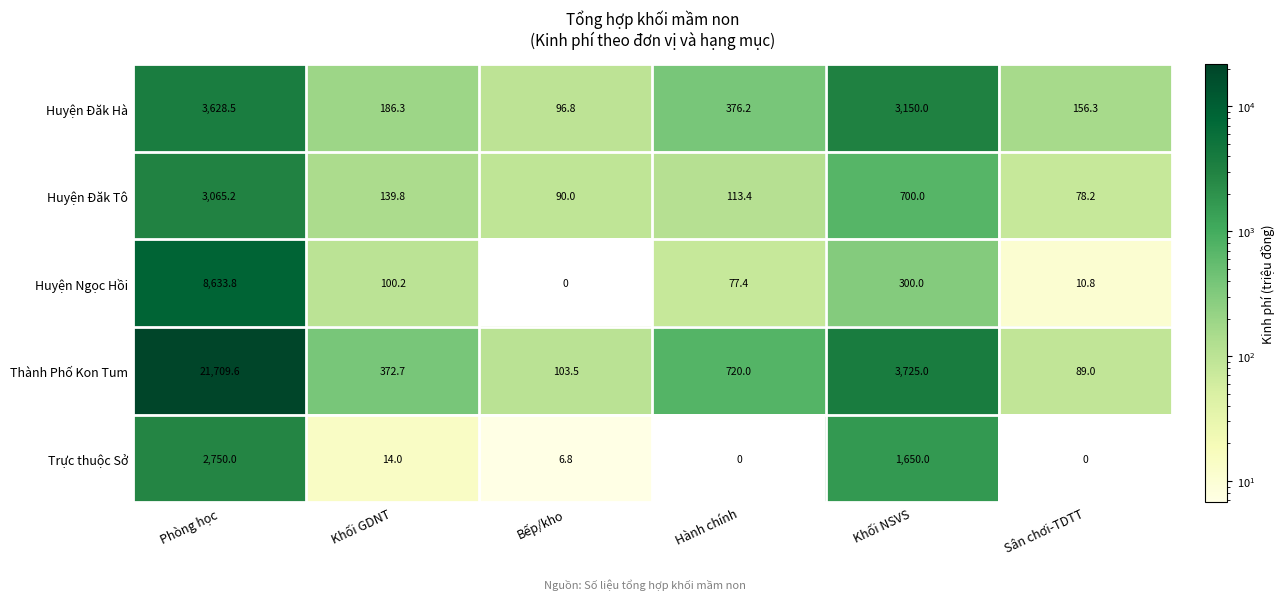

How many categories are shown in the chart?

6